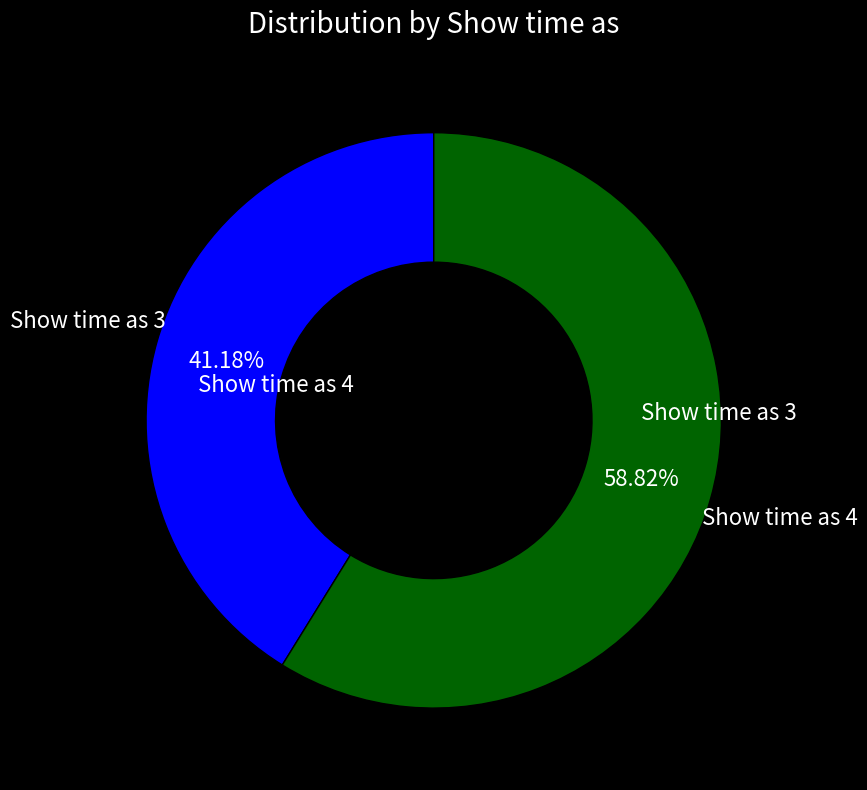

Is there any slice that represents more than half of the pie?

Yes